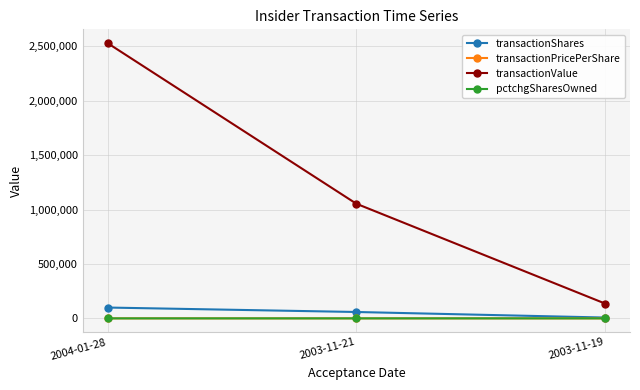

At which label does transactionPricePerShare first exceed 18?

2004-01-28